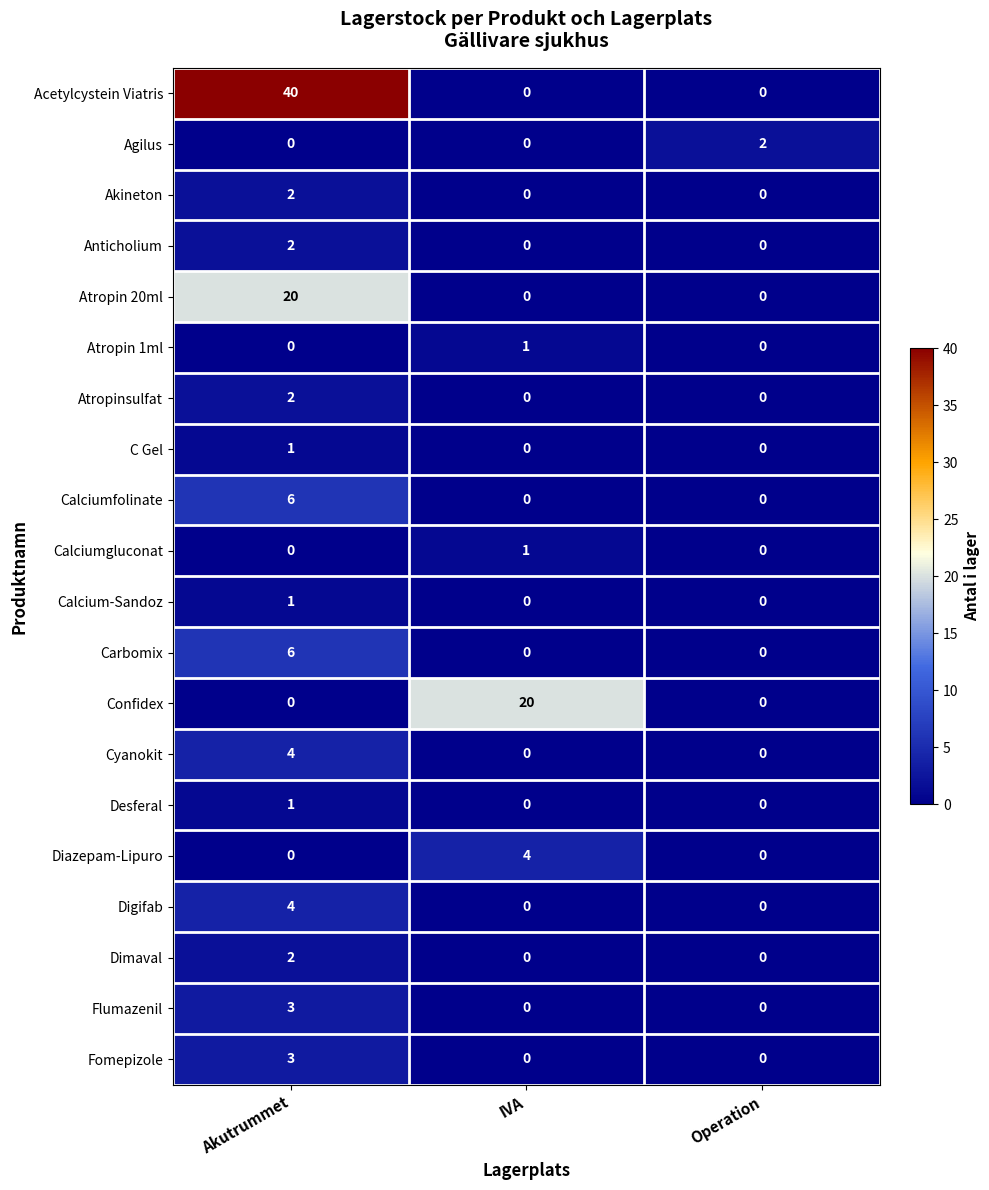

Which series has the largest range (max minus min)?

Acetylcystein Viatris